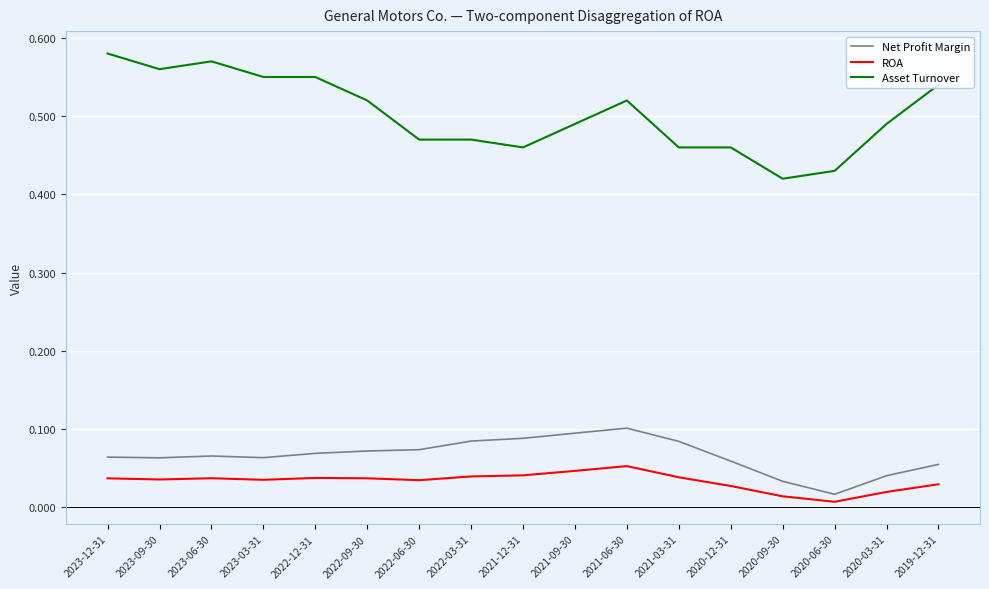

Which series has the widest spread of values?

Asset Turnover